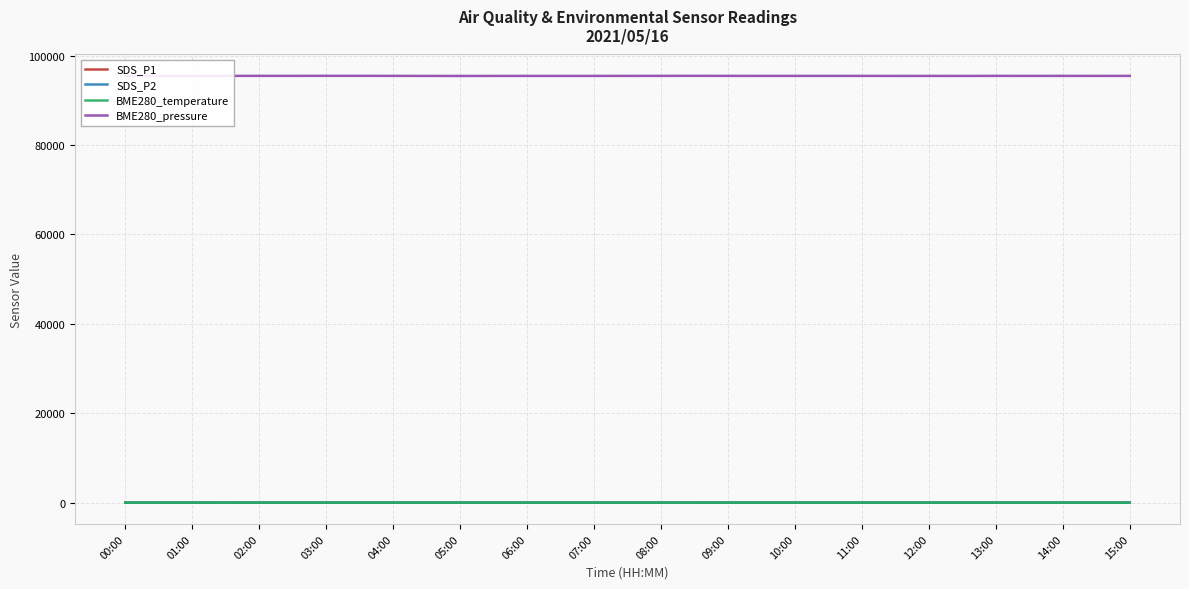

What is the difference between the second highest and minimum values in the SDS_P2 series?

0.6